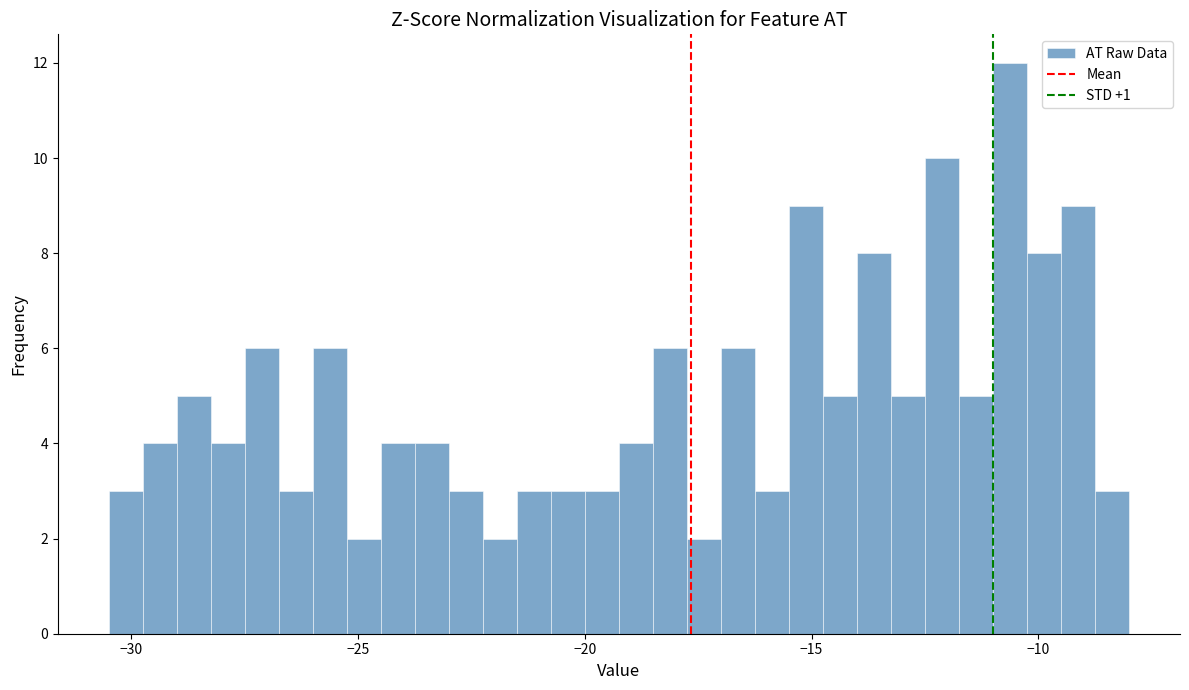

Read against the x-axis, roughly where is the centre of the tallest bar?

-10.5